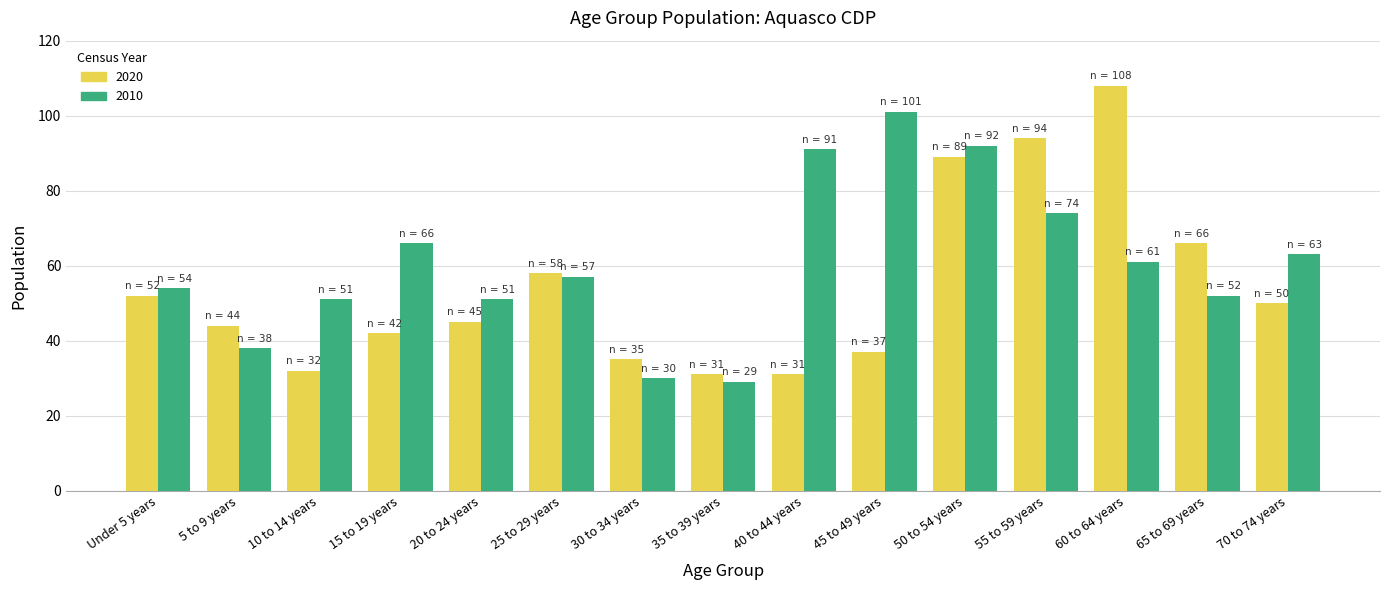

Reading left to right, what are all the values shown in this chart?

2020: Under 5 years=52	5 to 9 years=44	10 to 14 years=32	15 to 19 years=42	20 to 24 years=45	25 to 29 years=58	30 to 34 years=35	35 to 39 years=31	40 to 44 years=31	45 to 49 years=37	50 to 54 years=89	55 to 59 years=94	60 to 64 years=108	65 to 69 years=66	70 to 74 years=50
2010: Under 5 years=54	5 to 9 years=38	10 to 14 years=51	15 to 19 years=66	20 to 24 years=51	25 to 29 years=57	30 to 34 years=30	35 to 39 years=29	40 to 44 years=91	45 to 49 years=101	50 to 54 years=92	55 to 59 years=74	60 to 64 years=61	65 to 69 years=52	70 to 74 years=63